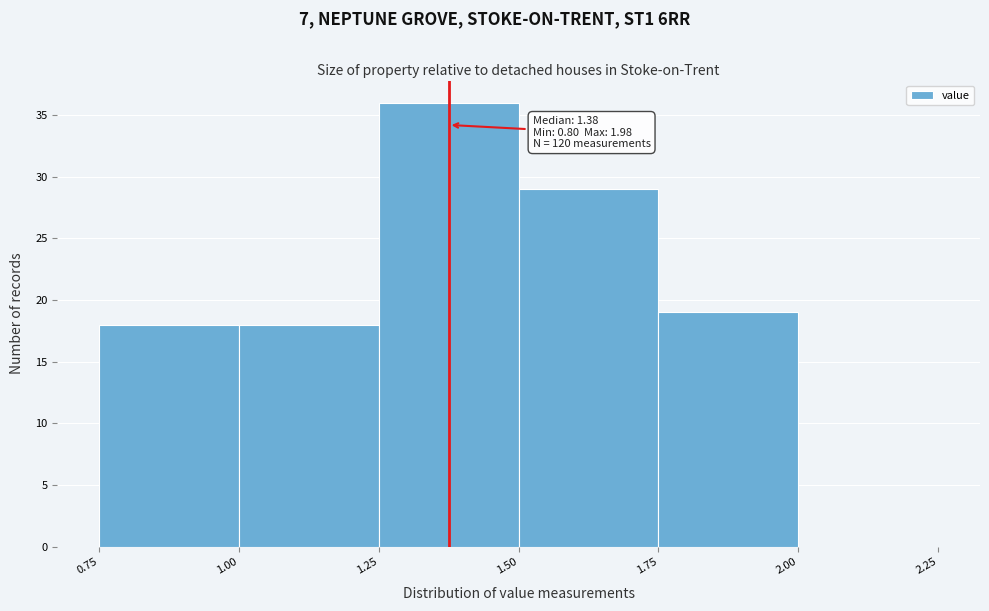

Over which range of the x-axis is the bar tallest?

1.25 to 1.50